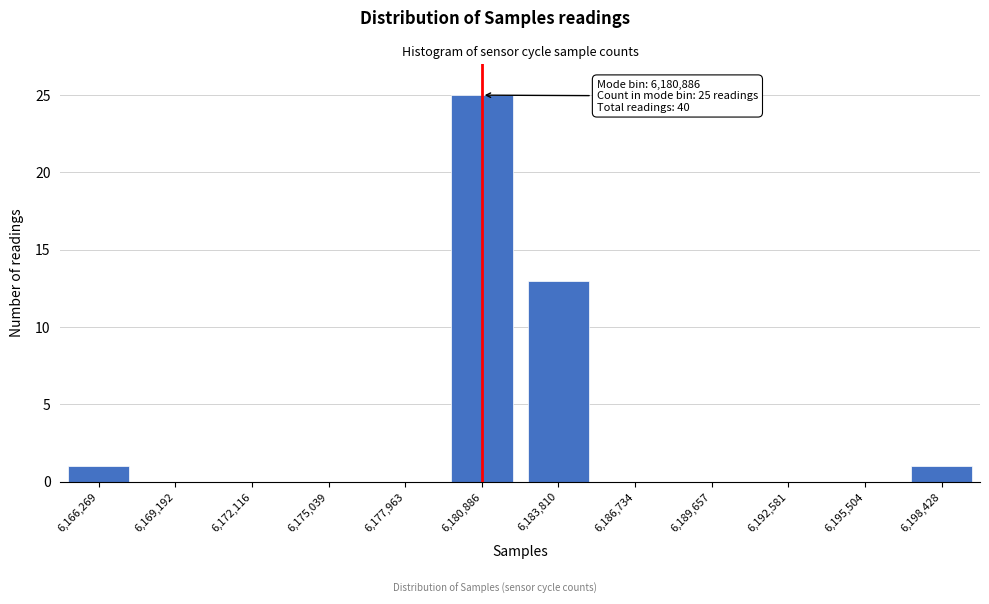

Reading right to left, list all the values displayed in this chart.

6,198,428=1	6,195,504=0	6,192,581=0	6,189,657=0	6,186,734=0	6,183,810=13	6,180,886=25	6,177,963=0	6,175,039=0	6,172,116=0	6,169,192=0	6,166,269=1